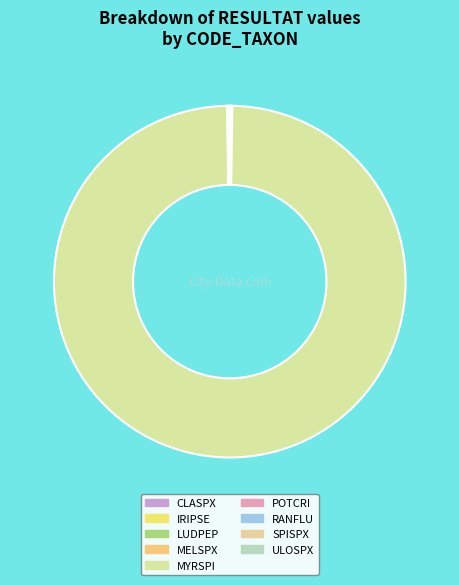

What is the total percentage of POTCRI and CLASPX?

0.1%